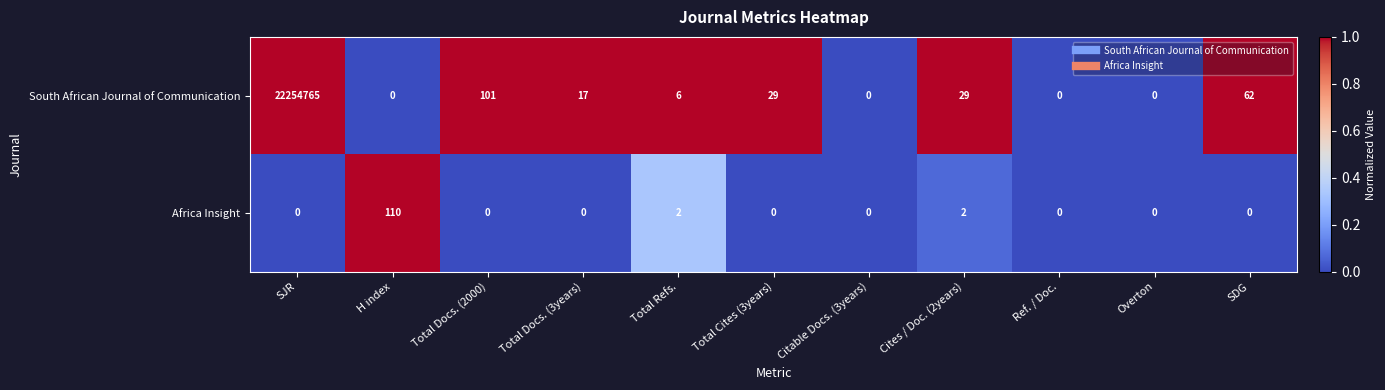

What is the greatest value displayed?

22254765